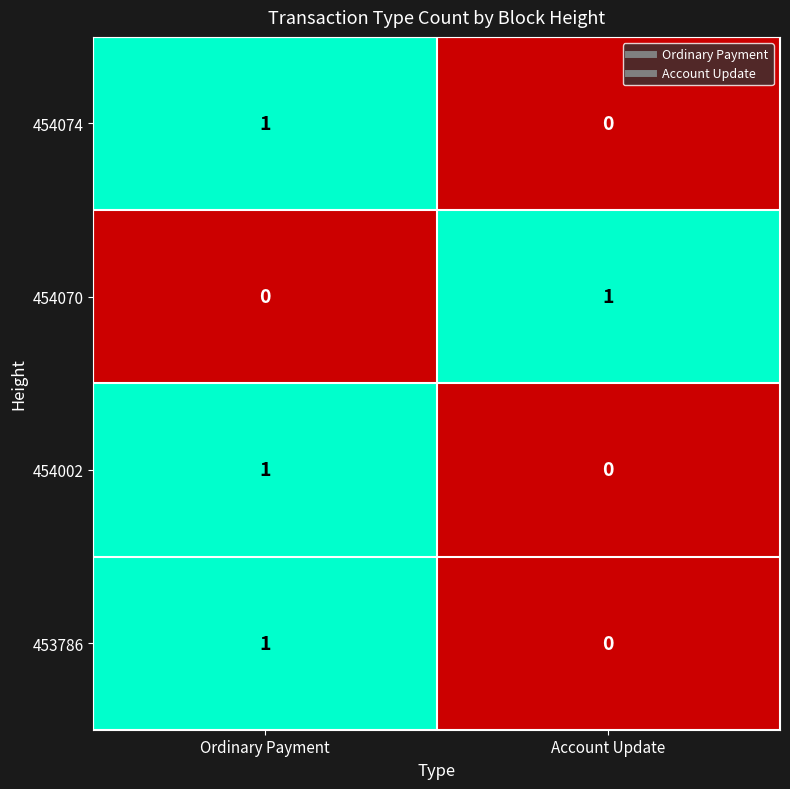

At how many categories does at least one series exceed 0?

2